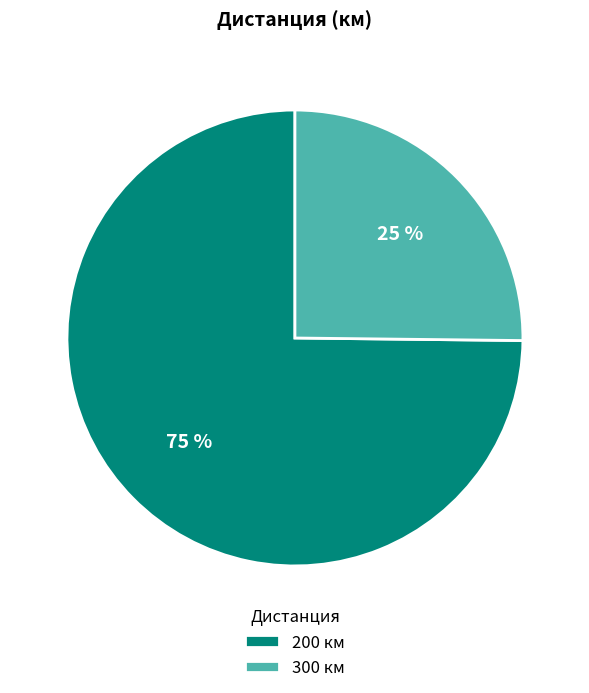

Is it true that 200 is 75% of the pie?

True